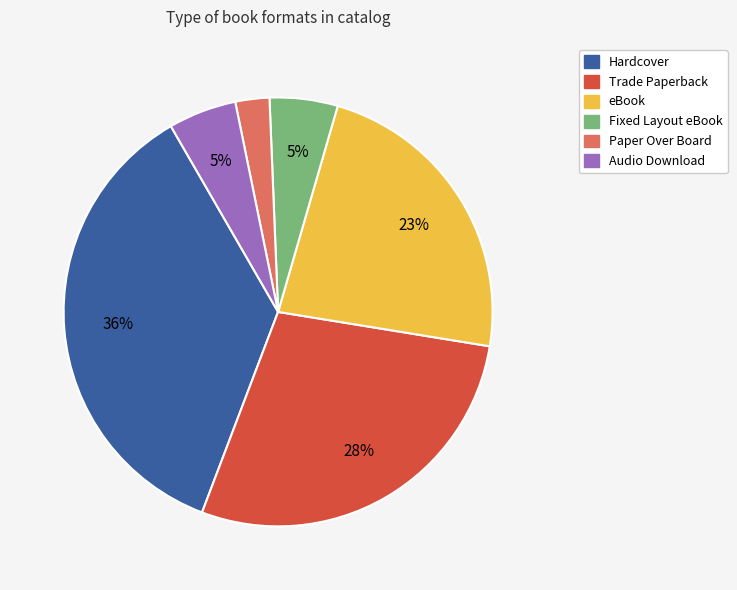

Between Fixed Layout eBook and eBook, which is larger?

eBook